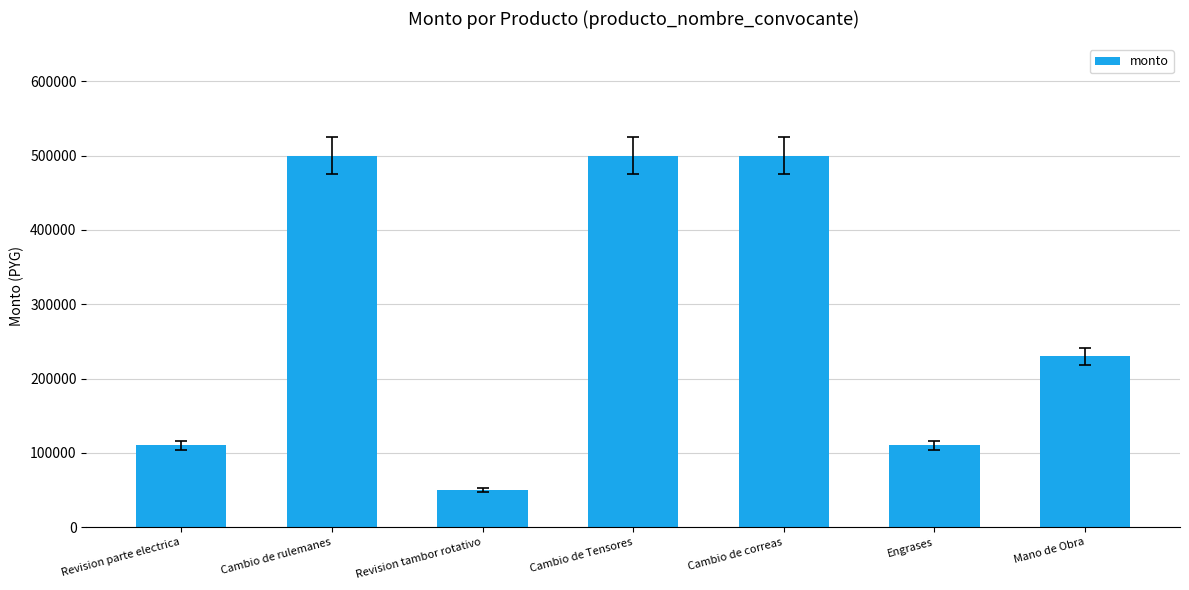

Are the bars grouped side by side (vs. stacked)?

No